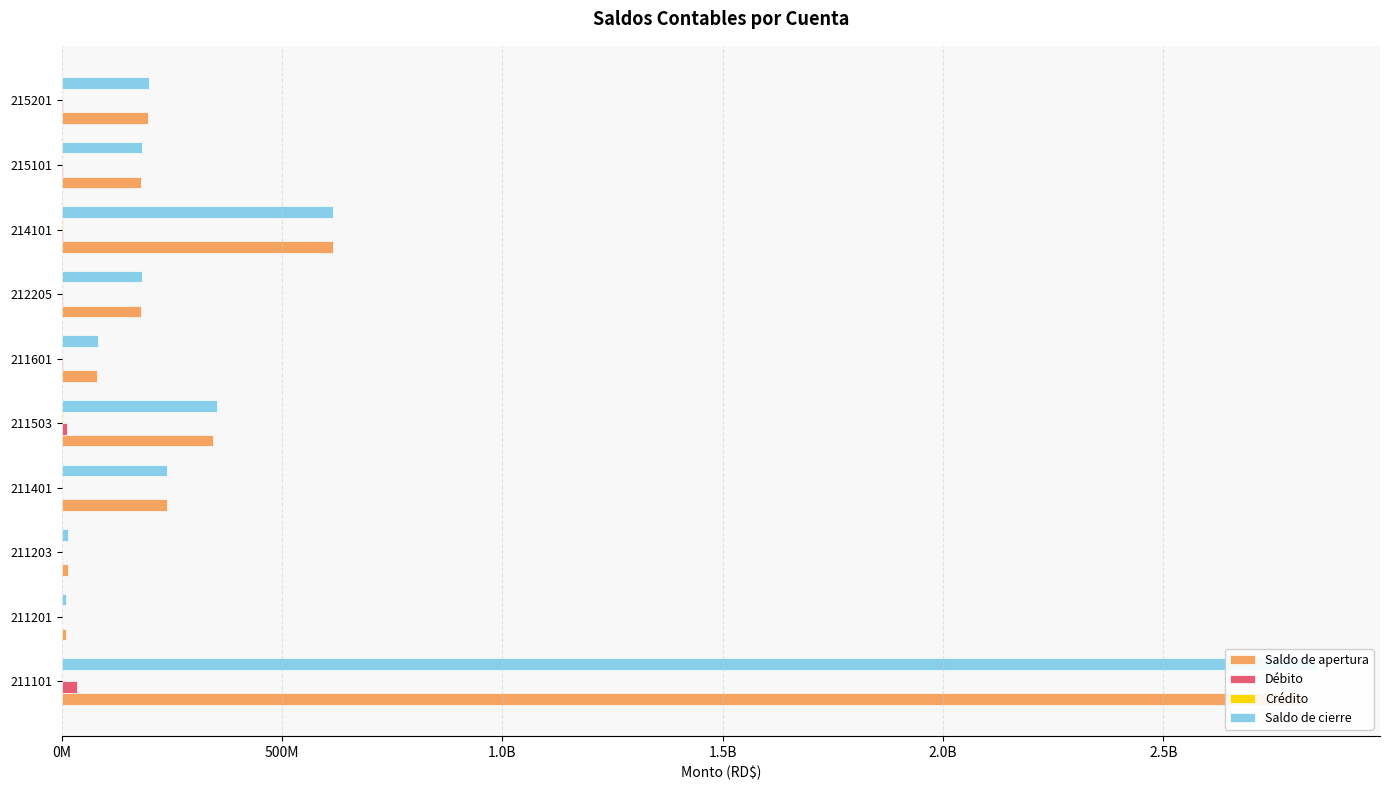

What is the spread (max minus min) of values at 211101?

2848668781.5